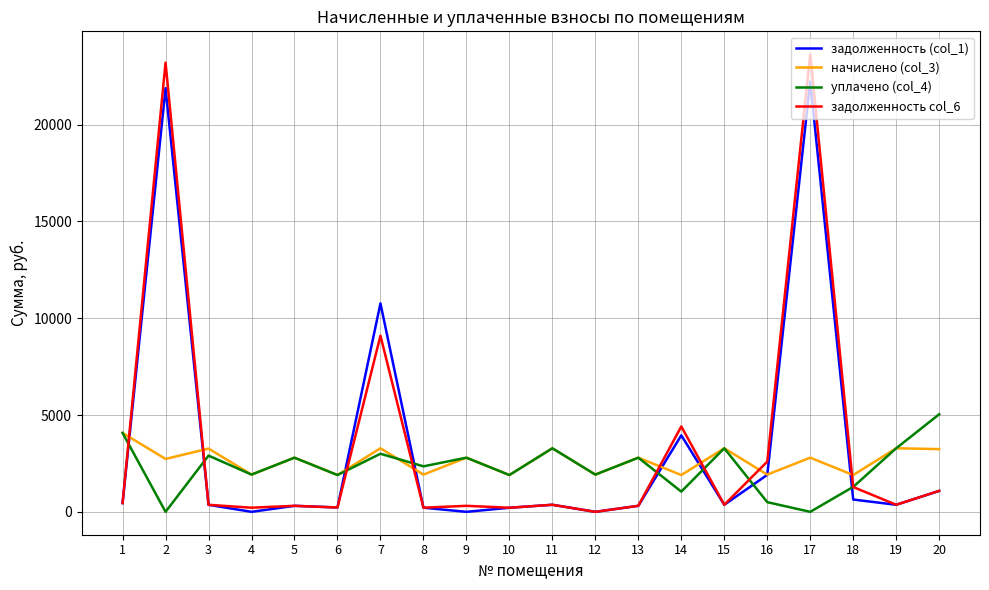

How many series are shown in this chart?

4